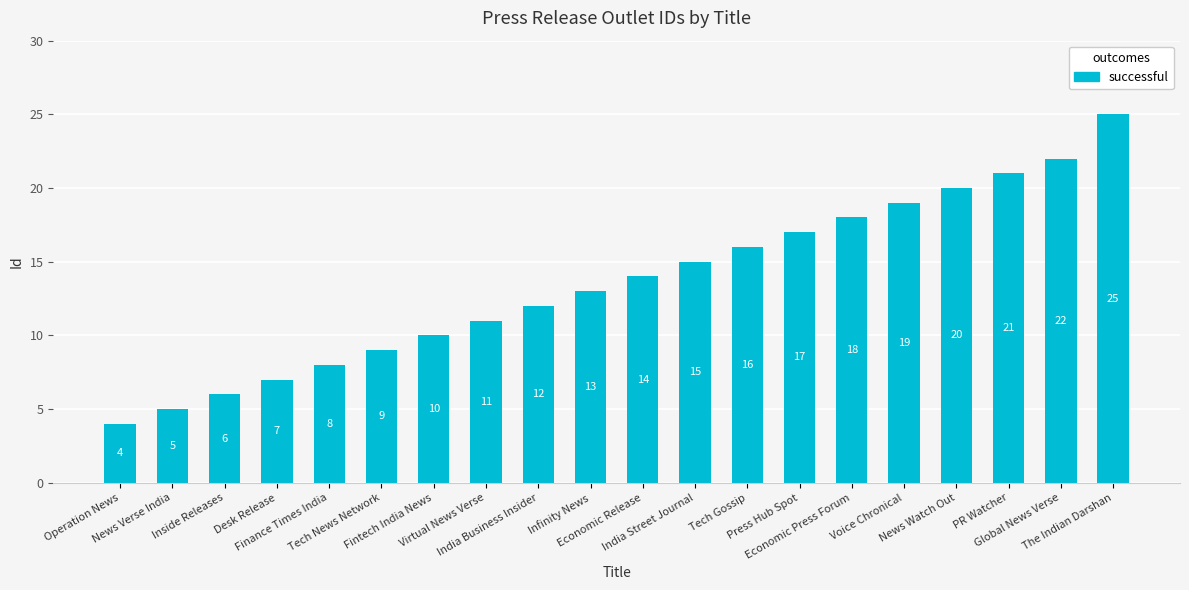

Reading right to left, extract all data points from this chart.

The Indian Darshan=25	Global News Verse=22	PR Watcher=21	News Watch Out=20	Voice Chronical=19	Economic Press Forum=18	Press Hub Spot=17	Tech Gossip=16	India Street Journal=15	Economic Release=14	Infinity News=13	India Business Insider=12	Virtual News Verse=11	Fintech India News=10	Tech News Network=9	Finance Times India=8	Desk Release=7	Inside Releases=6	News Verse India=5	Operation News=4